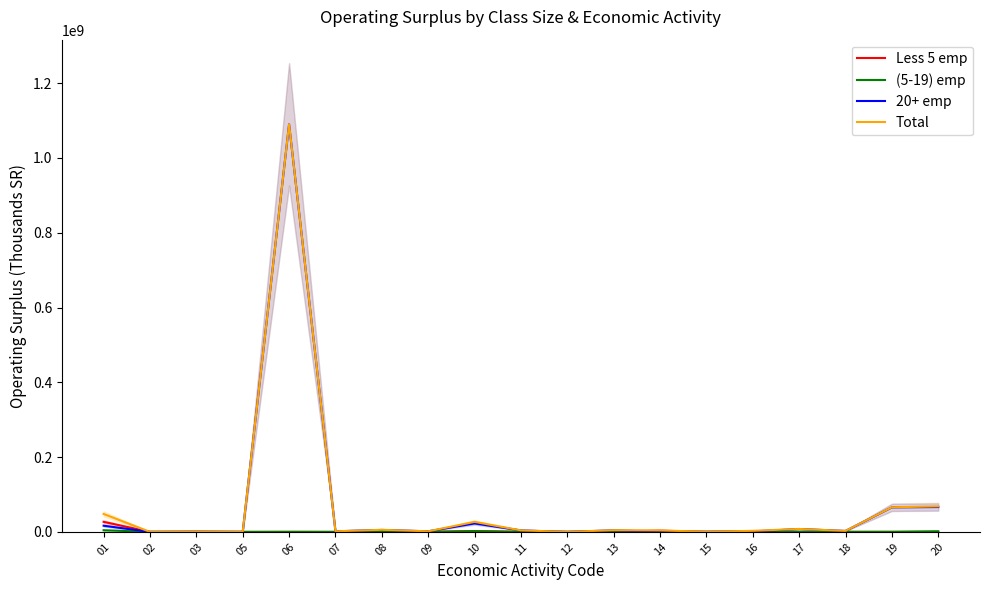

Between 05 and 20, which is larger?

20